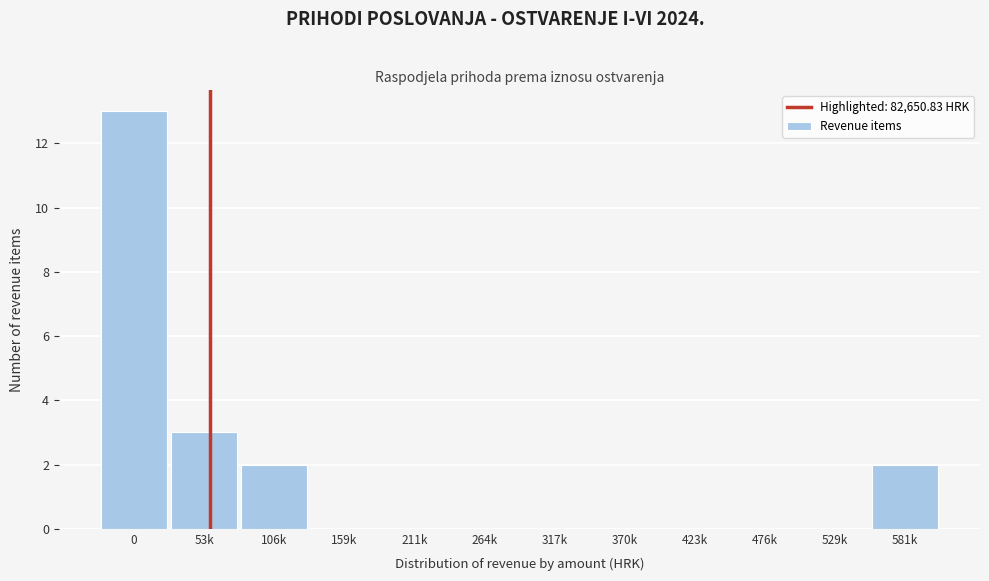

Reading left to right, extract all data points from this chart.

0=13	53k=3	106k=2	159k=0	211k=0	264k=0	317k=0	370k=0	423k=0	476k=0	529k=0	581k=2